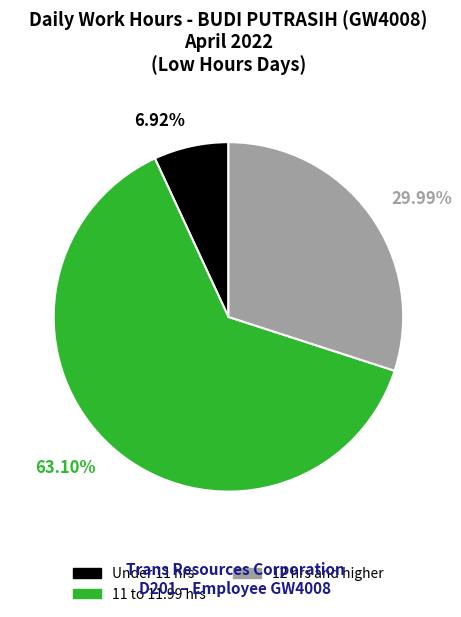

Is there any slice that represents more than half of the pie?

Yes